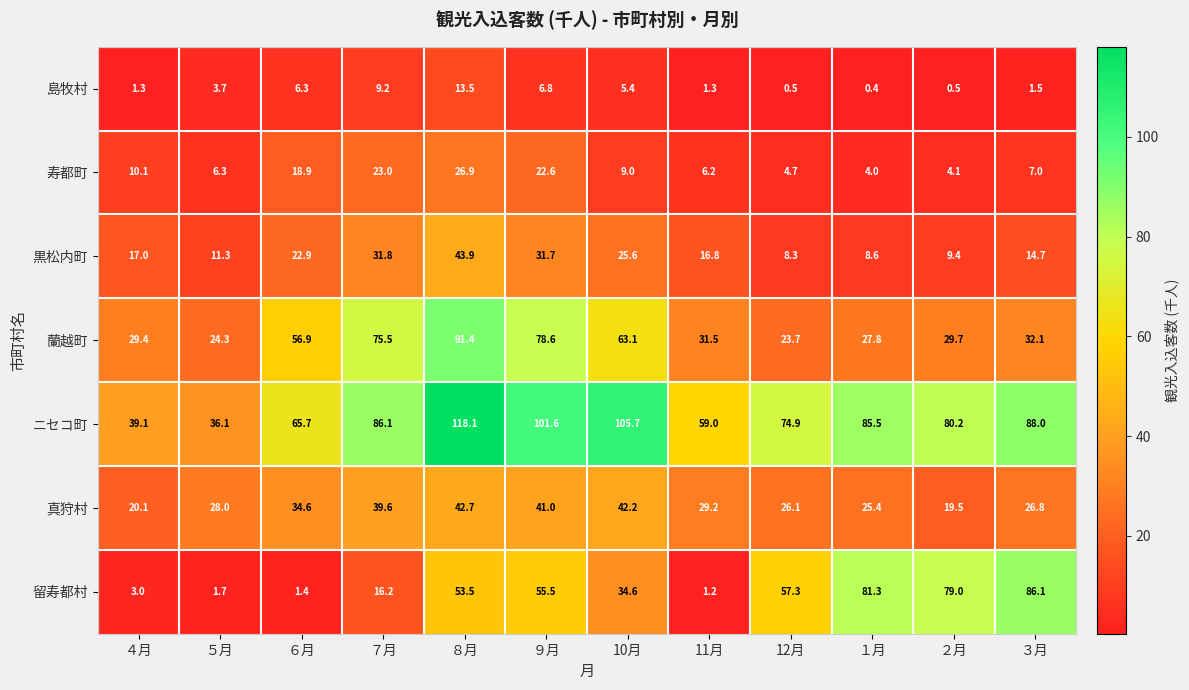

What is the spread (max minus min) of values at ５月?

34.4